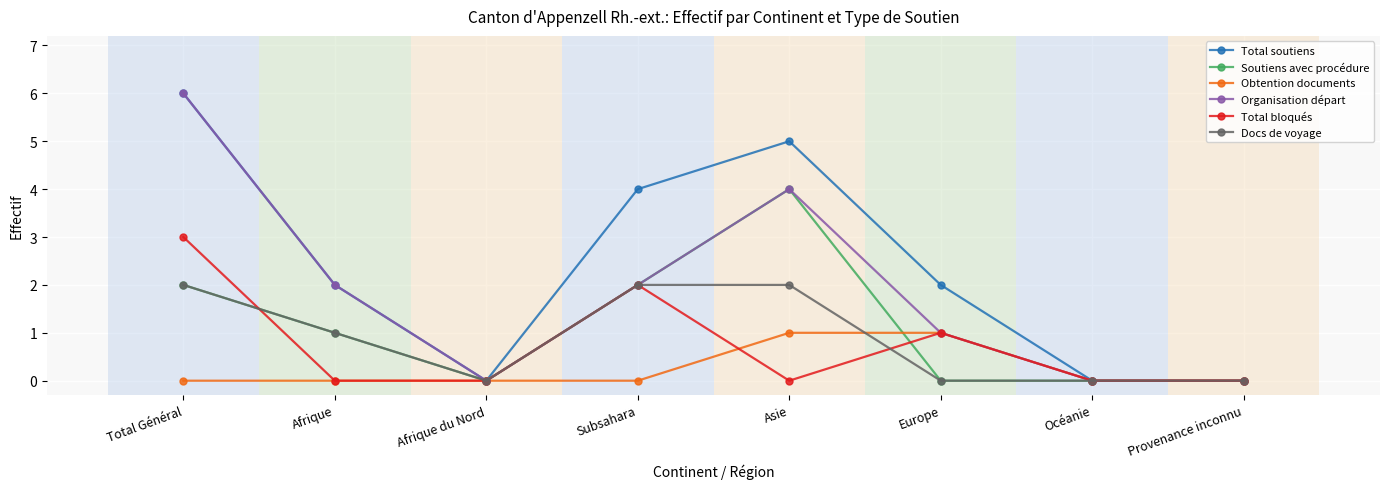

The Docs de voyage series shows 2 at Total Général. True or false?

True